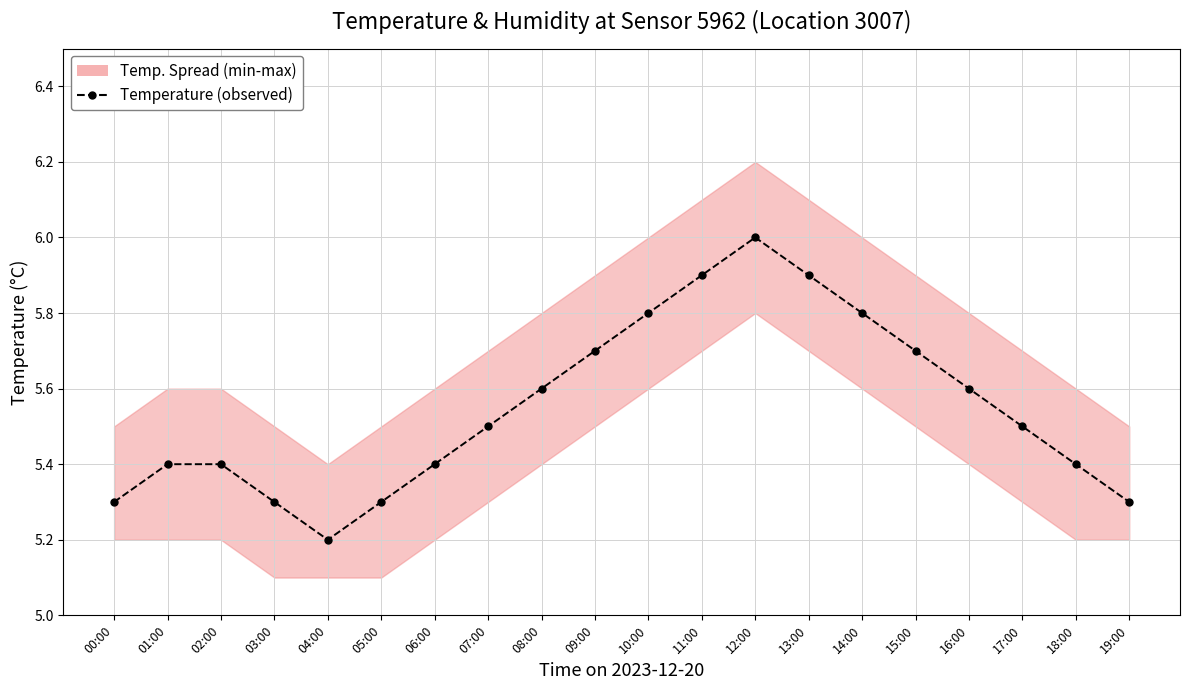

What is the label of the 17th point from the right?

03:00